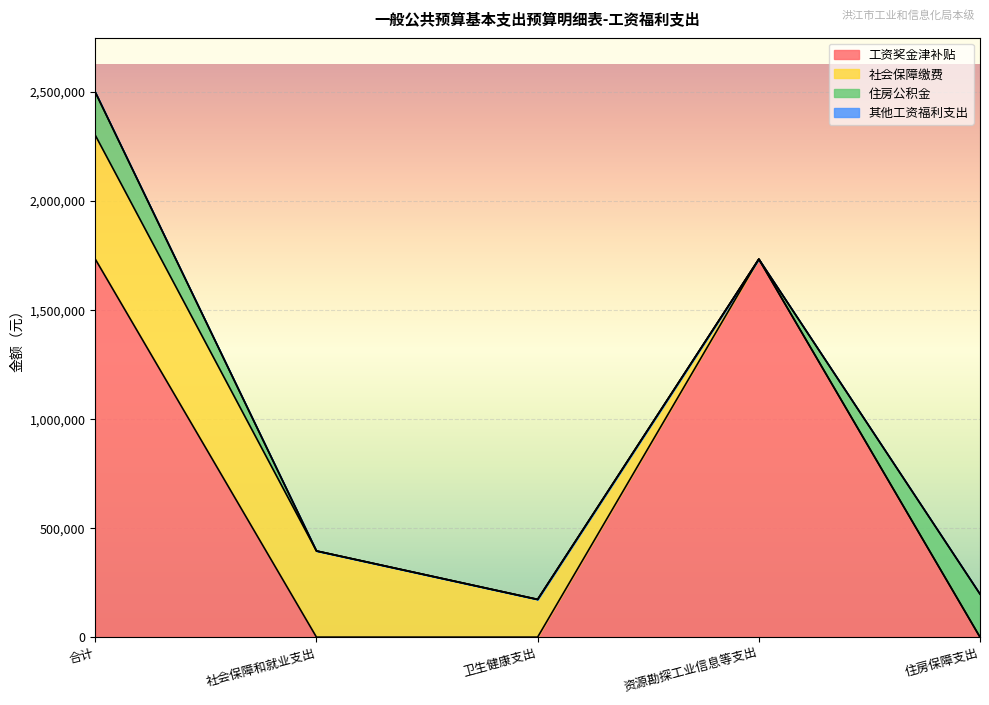

The value of 住房公积金 at 社会保障和就业支出 is -105111. True or false?

False